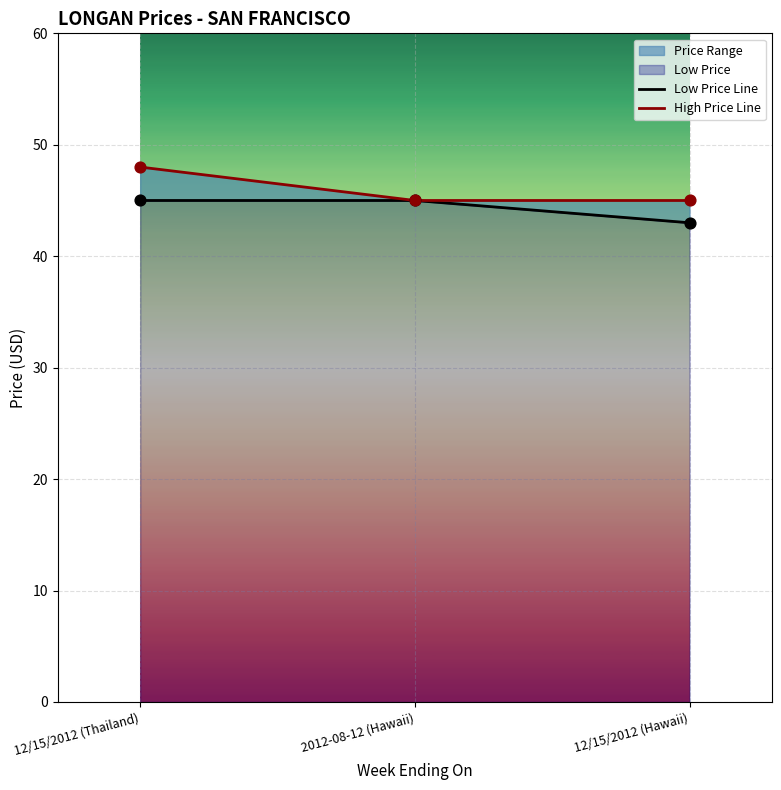

At how many categories does at least one series exceed 44?

3